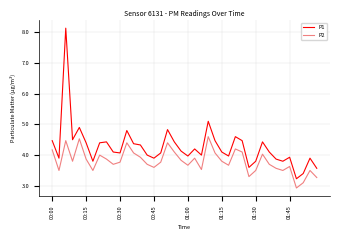

Count the number of categories in the chart.

40